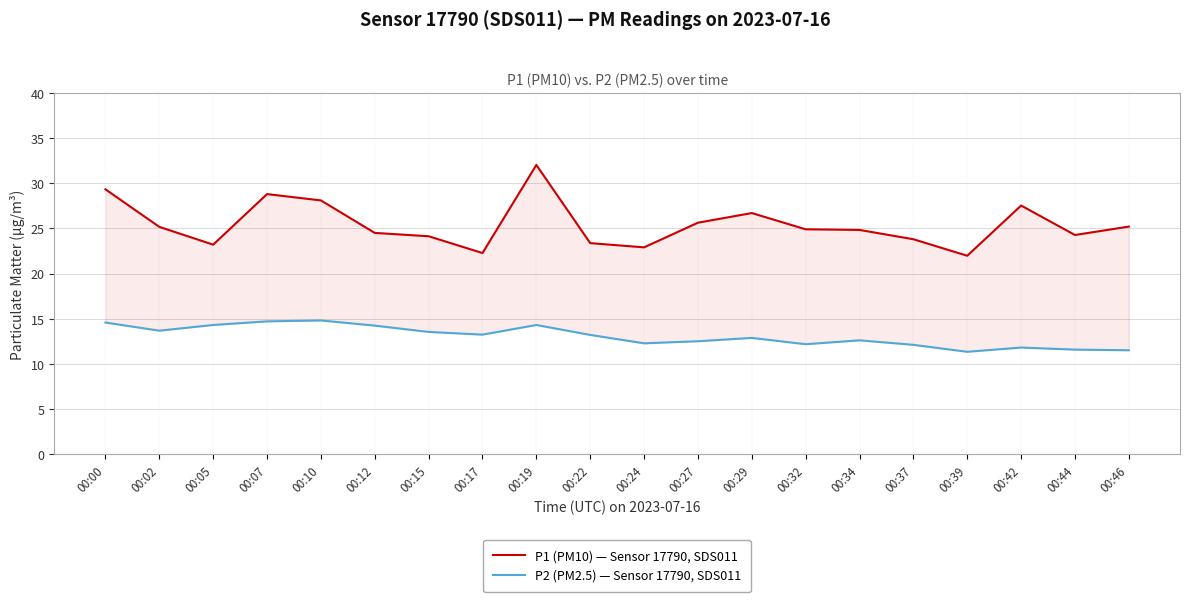

Reading left to right, list all the values displayed in this chart.

P1 (PM10) — Sensor 17790, SDS011: 29.3	25.2	23.2	28.8	28.1	24.5	24.1	22.3	32.0	23.4	22.9	25.6	26.7	24.9	24.8	23.8	22.0	27.5	24.3	25.2
P2 (PM2.5) — Sensor 17790, SDS011: 14.6	13.7	14.3	14.7	14.8	14.2	13.5	13.2	14.3	13.2	12.3	12.5	12.9	12.2	12.6	12.1	11.3	11.8	11.6	11.5